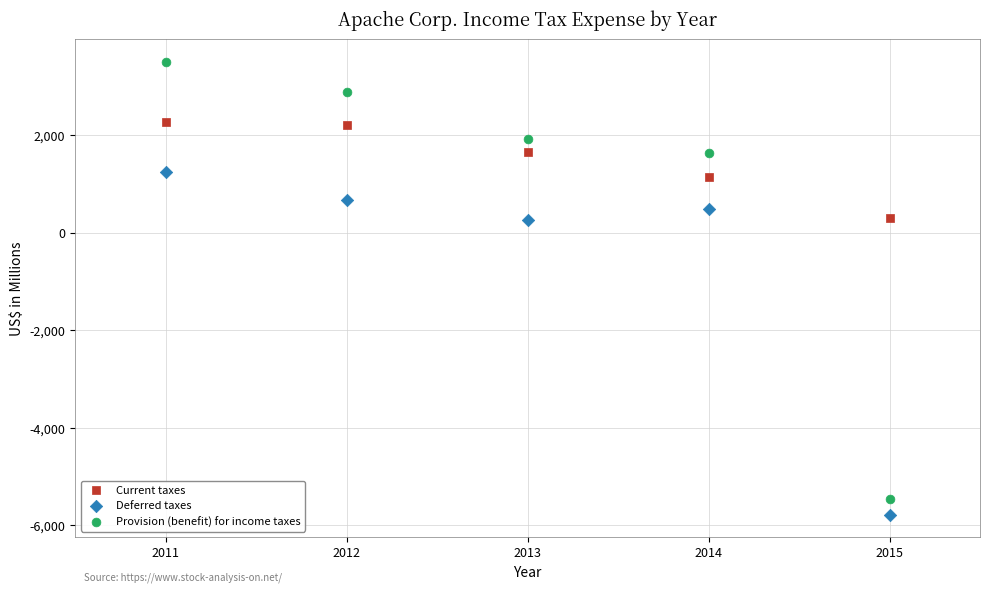

Which series contains the lowest Y value?

Deferred taxes